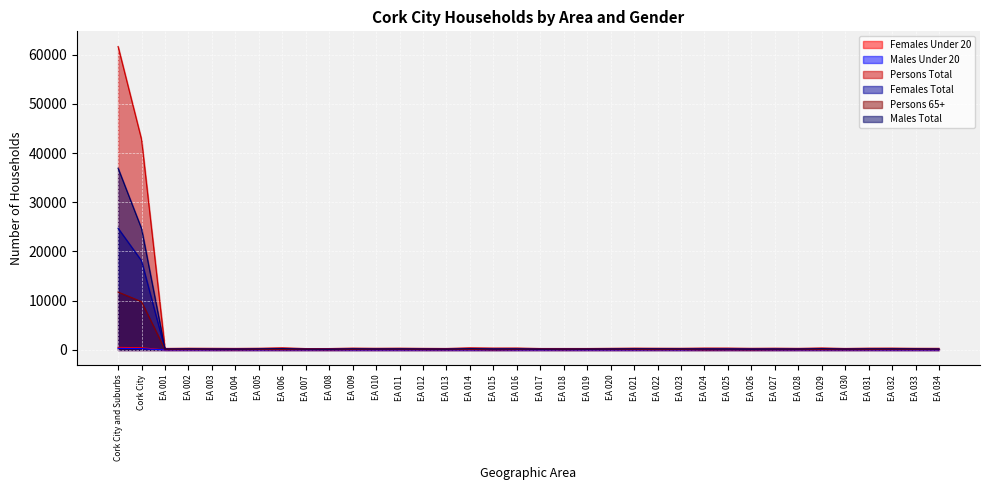

Reading right to left, transcribe all the data shown in this chart.

Females Under 20: EA 034=0	EA 033=1	EA 032=0	EA 031=3	EA 030=2	EA 029=3	EA 028=2	EA 027=2	EA 026=2	EA 025=1	EA 024=2	EA 023=0	EA 022=5	EA 021=1	EA 020=0	EA 019=0	EA 018=0	EA 017=4	EA 016=0	EA 015=1	EA 014=2	EA 013=1	EA 012=1	EA 011=2	EA 010=0	EA 009=4	EA 008=2	EA 007=5	EA 006=0	EA 005=6	EA 004=7	EA 003=3	EA 002=1	EA 001=2	Cork City=445	Cork City and Suburbs=515
Males Under 20: EA 034=1	EA 033=1	EA 032=1	EA 031=2	EA 030=1	EA 029=2	EA 028=1	EA 027=1	EA 026=3	EA 025=2	EA 024=5	EA 023=0	EA 022=2	EA 021=1	EA 020=0	EA 019=0	EA 018=1	EA 017=2	EA 016=0	EA 015=0	EA 014=0	EA 013=0	EA 012=3	EA 011=0	EA 010=1	EA 009=1	EA 008=0	EA 007=2	EA 006=3	EA 005=3	EA 004=5	EA 003=0	EA 002=7	EA 001=3	Cork City=271	Cork City and Suburbs=329
Persons Total: EA 034=319	EA 033=324	EA 032=364	EA 031=355	EA 030=298	EA 029=392	EA 028=315	EA 027=348	EA 026=324	EA 025=368	EA 024=372	EA 023=331	EA 022=340	EA 021=360	EA 020=323	EA 019=291	EA 018=291	EA 017=290	EA 016=380	EA 015=371	EA 014=421	EA 013=295	EA 012=315	EA 011=352	EA 010=328	EA 009=363	EA 008=282	EA 007=279	EA 006=425	EA 005=336	EA 004=305	EA 003=324	EA 002=341	EA 001=303	Cork City=42742	Cork City and Suburbs=61635
Females Total: EA 034=150	EA 033=104	EA 032=134	EA 031=131	EA 030=112	EA 029=134	EA 028=130	EA 027=160	EA 026=153	EA 025=183	EA 024=163	EA 023=115	EA 022=108	EA 021=130	EA 020=120	EA 019=120	EA 018=103	EA 017=133	EA 016=175	EA 015=173	EA 014=162	EA 013=125	EA 012=117	EA 011=135	EA 010=132	EA 009=135	EA 008=132	EA 007=109	EA 006=155	EA 005=115	EA 004=142	EA 003=148	EA 002=114	EA 001=109	Cork City=18105	Cork City and Suburbs=24718
Persons 65+: EA 034=92	EA 033=104	EA 032=125	EA 031=78	EA 030=63	EA 029=73	EA 028=70	EA 027=55	EA 026=16	EA 025=45	EA 024=19	EA 023=101	EA 022=65	EA 021=107	EA 020=126	EA 019=121	EA 018=69	EA 017=114	EA 016=96	EA 015=31	EA 014=118	EA 013=78	EA 012=81	EA 011=136	EA 010=126	EA 009=103	EA 008=45	EA 007=82	EA 006=70	EA 005=100	EA 004=48	EA 003=76	EA 002=127	EA 001=74	Cork City=9796	Cork City and Suburbs=11760
Males Total: EA 034=169	EA 033=220	EA 032=230	EA 031=224	EA 030=186	EA 029=258	EA 028=185	EA 027=188	EA 026=171	EA 025=185	EA 024=209	EA 023=216	EA 022=232	EA 021=230	EA 020=203	EA 019=171	EA 018=188	EA 017=157	EA 016=205	EA 015=198	EA 014=259	EA 013=170	EA 012=198	EA 011=217	EA 010=196	EA 009=228	EA 008=150	EA 007=170	EA 006=270	EA 005=221	EA 004=163	EA 003=176	EA 002=227	EA 001=194	Cork City=24637	Cork City and Suburbs=36917